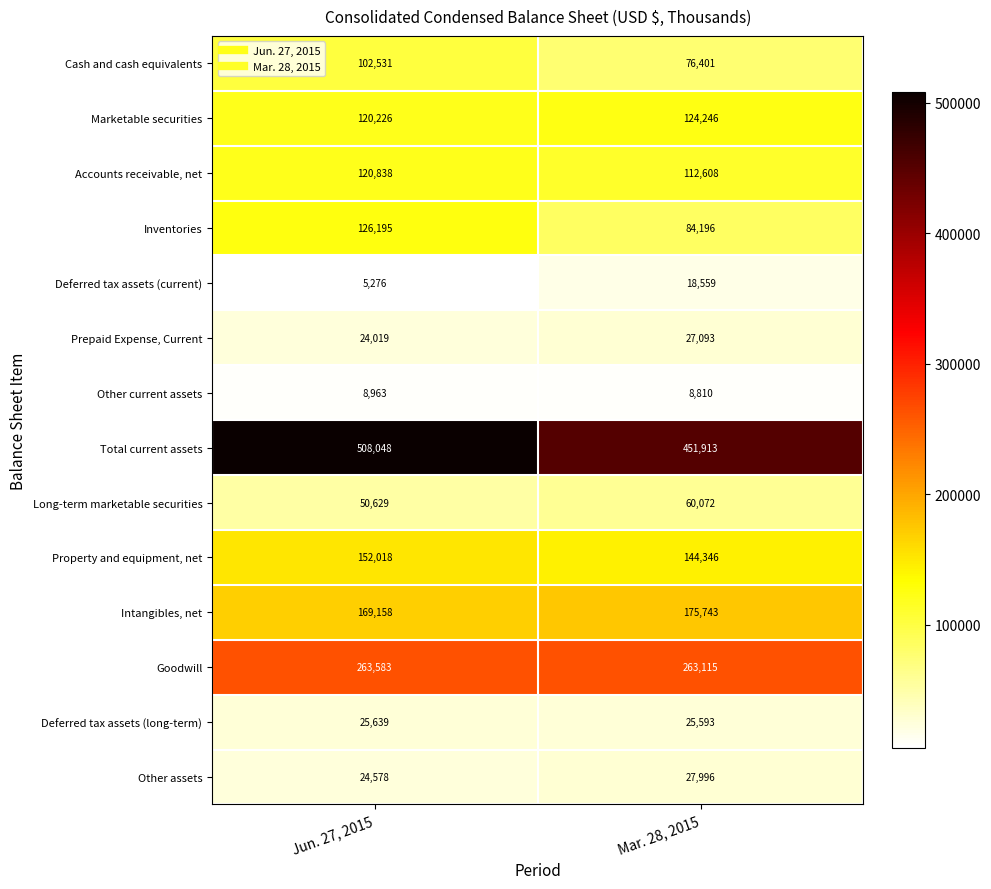

At how many categories does at least one series exceed 347658?

2